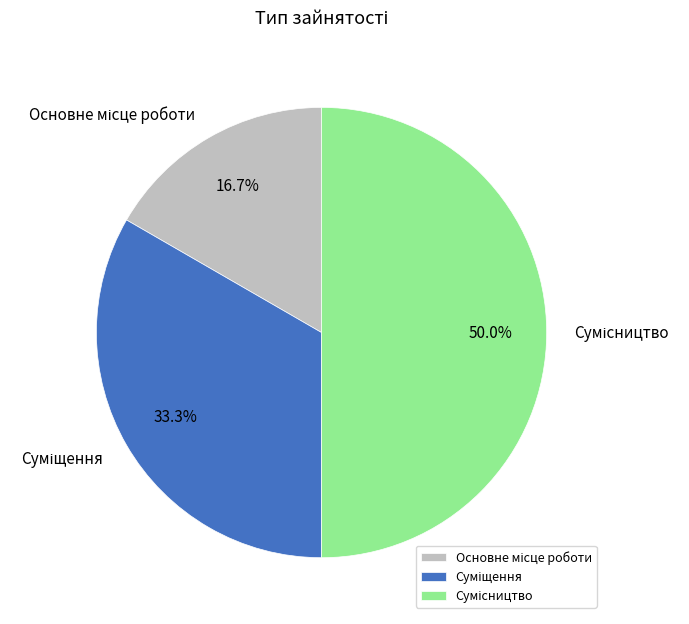

What is the smallest slice in the pie chart?

Основне місце роботи